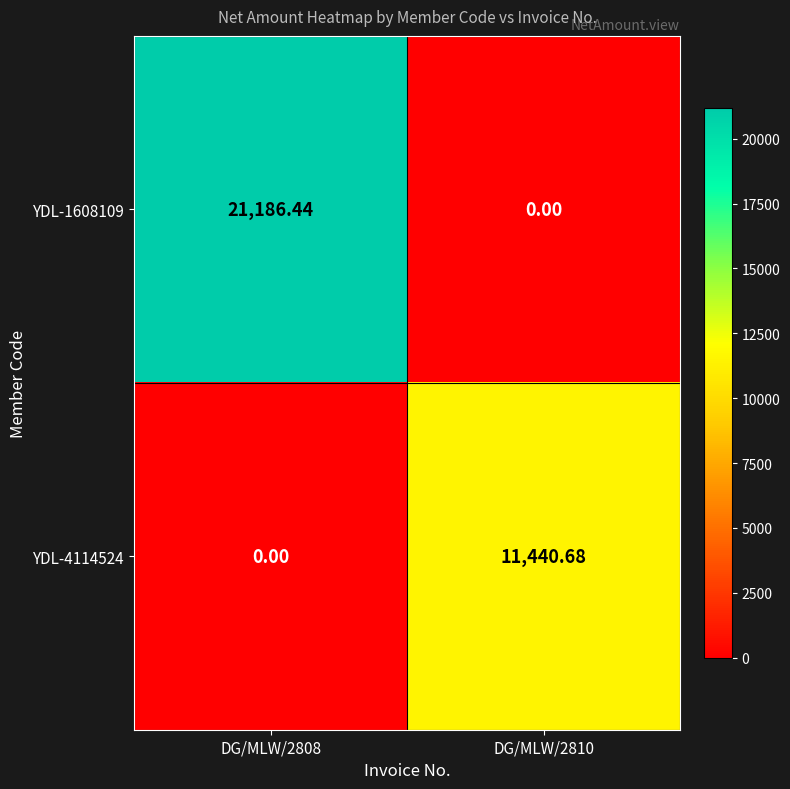

Is the value of YDL-4114524 at DG/MLW/2810 greater than the value of YDL-1608109 at DG/MLW/2810?

Yes